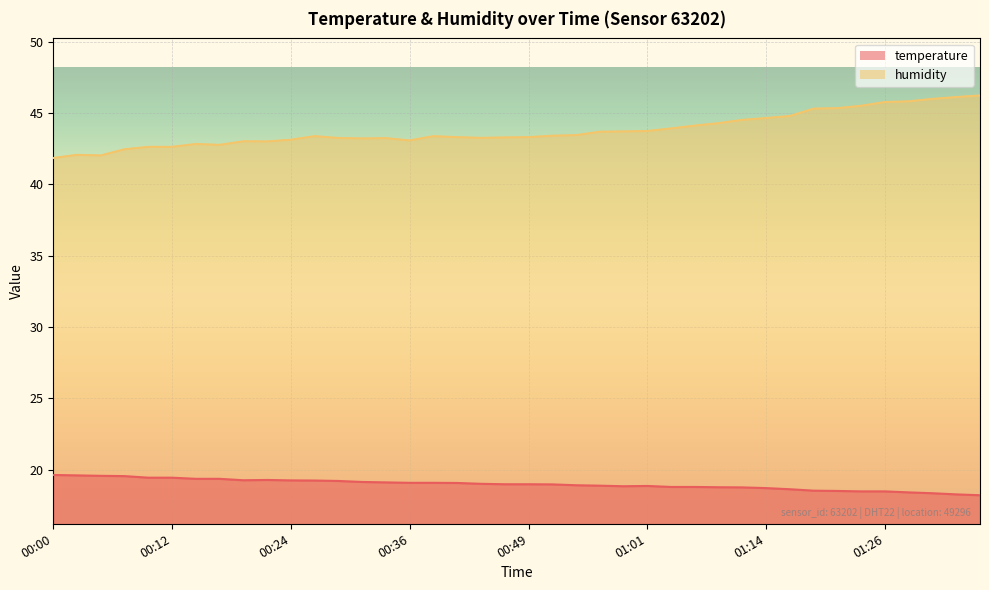

Does the chart display data point markers on the line(s)?

No